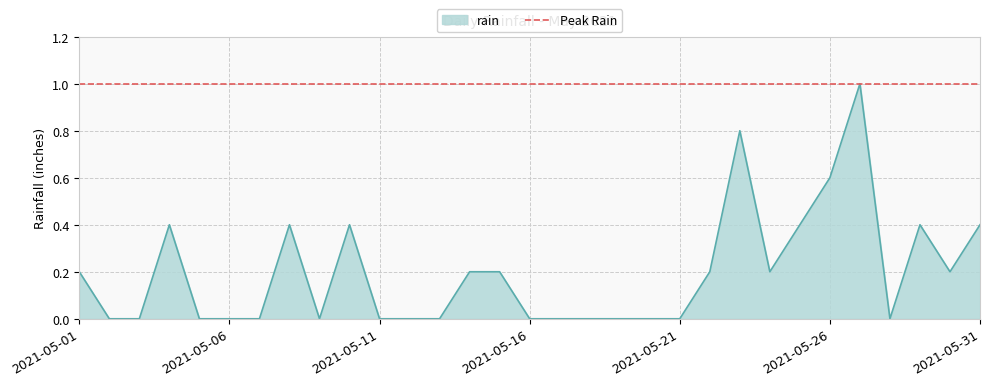

True or false: the data has more than 2 interior local peaks.

True